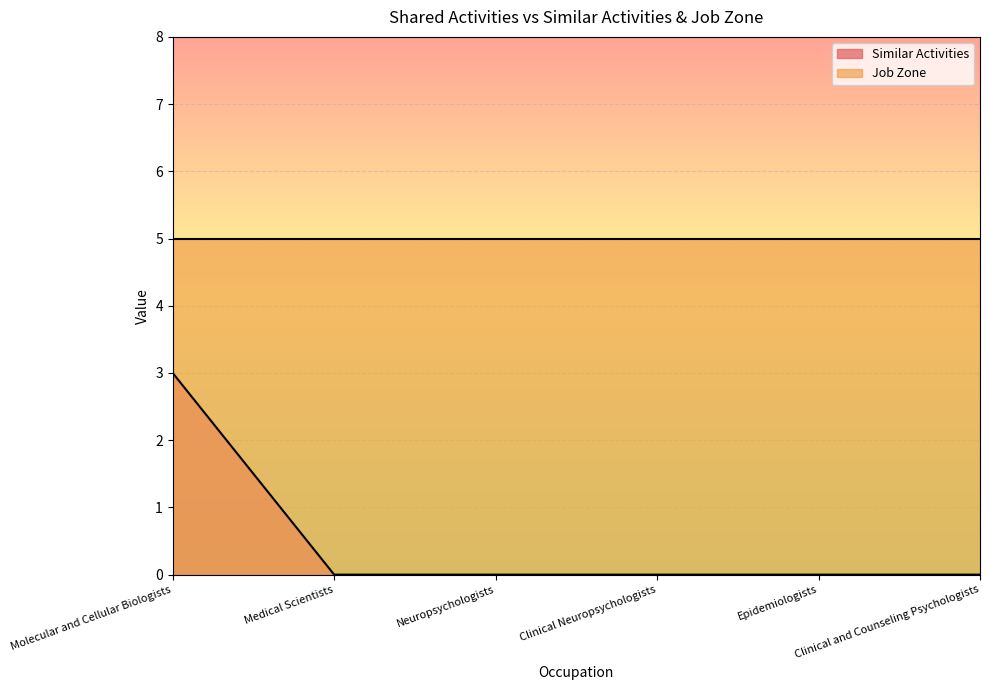

At which category does the chart reach its peak across all series?

Molecular and Cellular Biologists